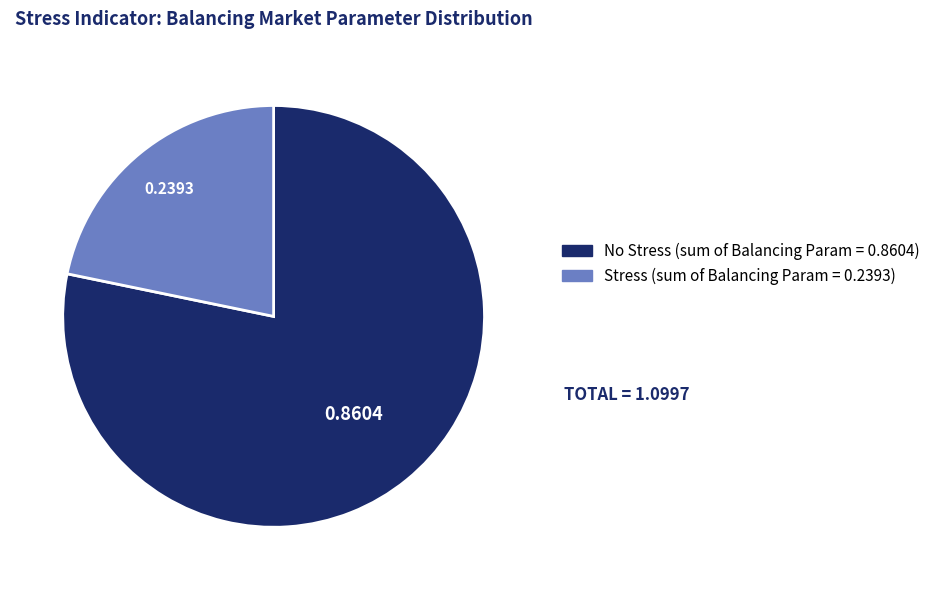

Does any single category account for the majority?

Yes